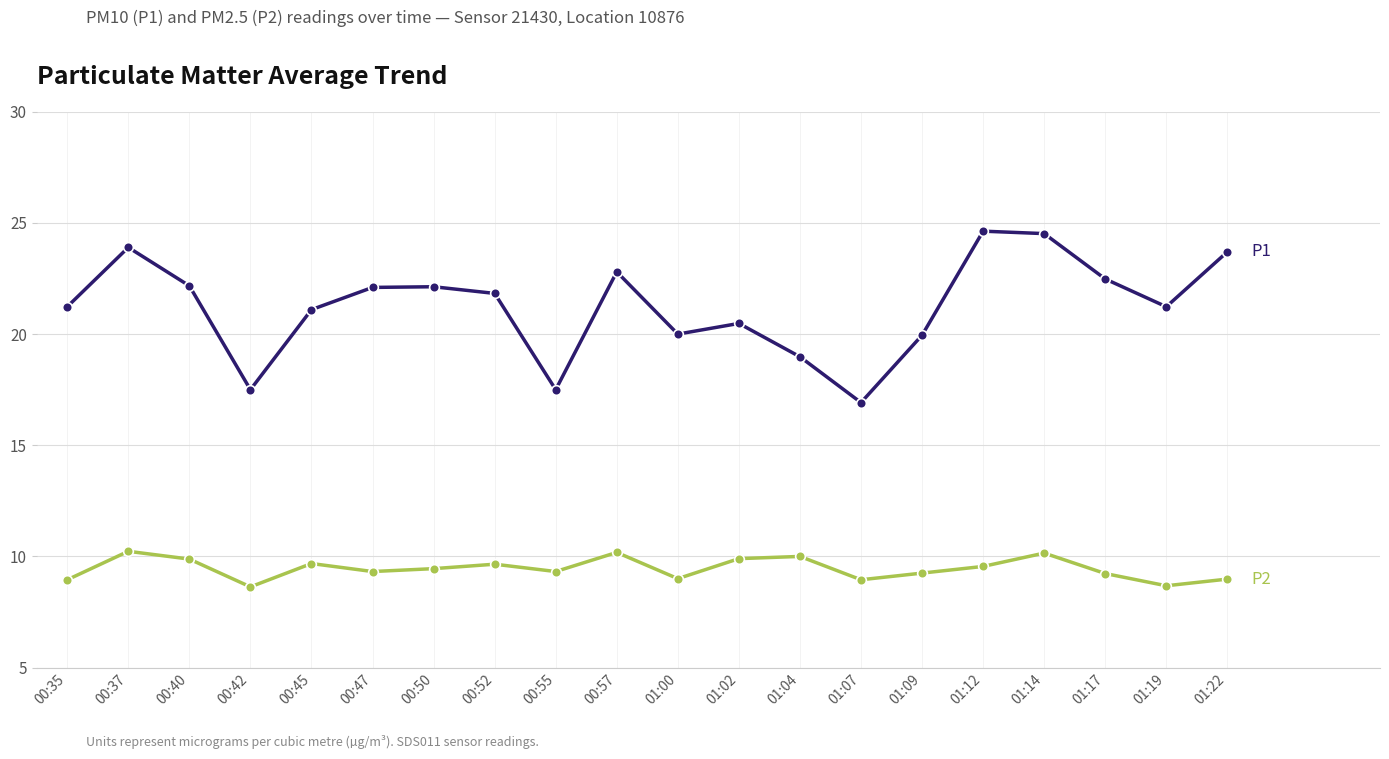

What is the spread (max minus min) of values at 01:07?

8.0